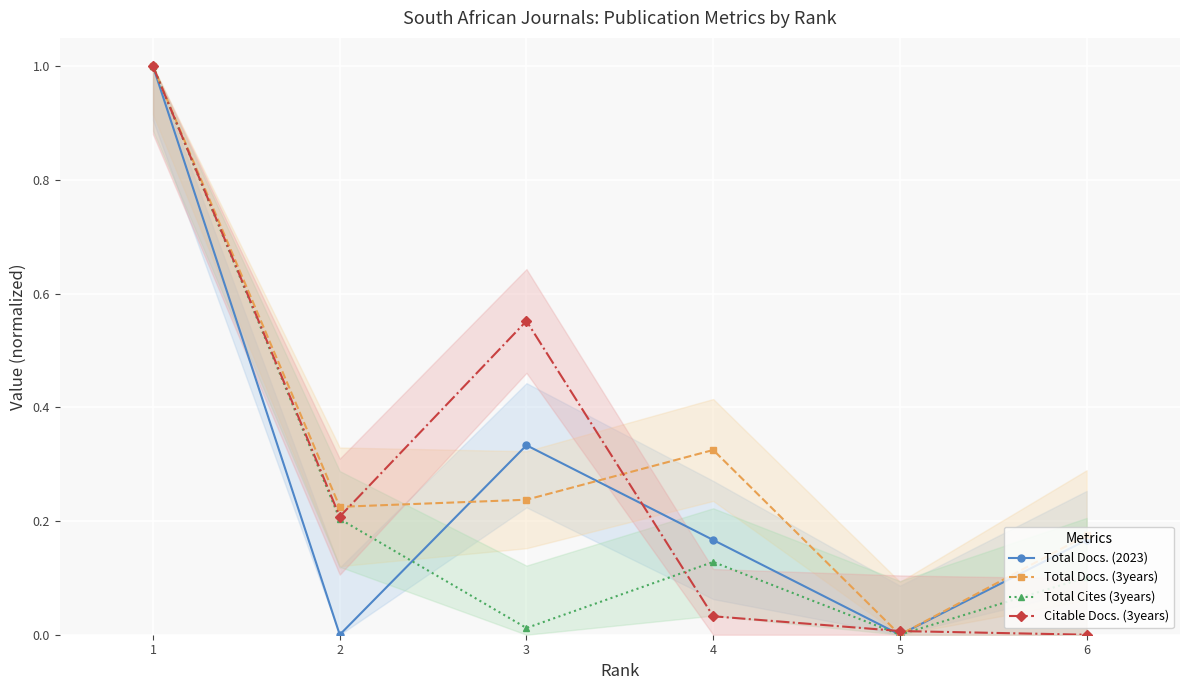

How many positive values does the Total Cites (3years) series have?

5